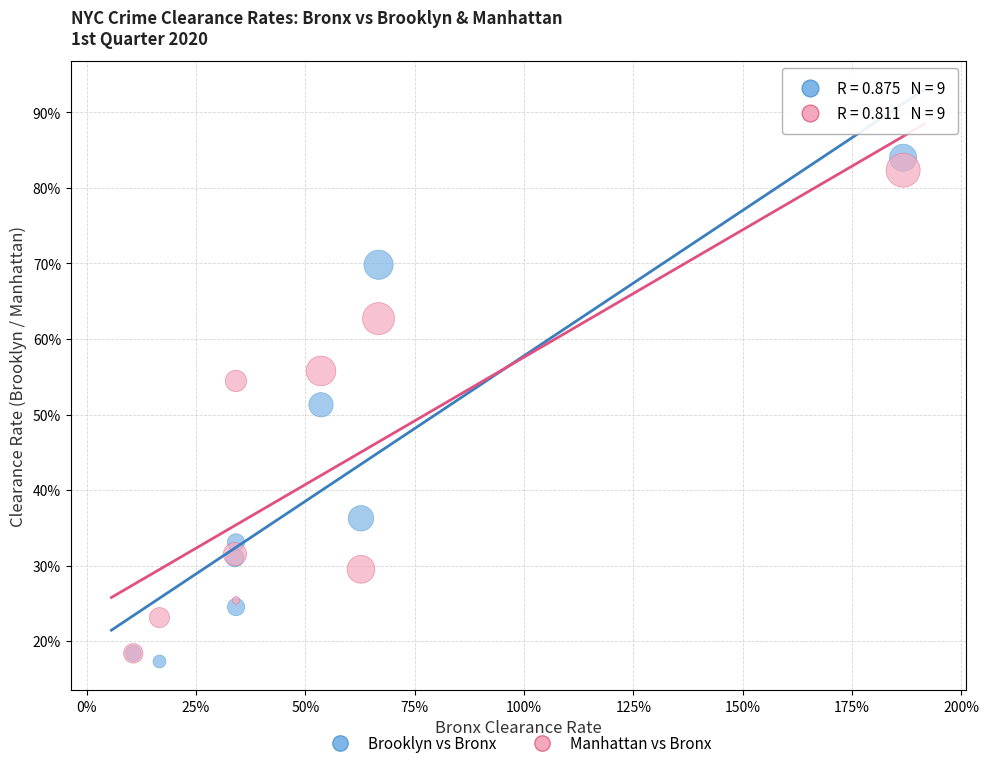

What are all the series names shown in the legend?

Brooklyn vs Bronx, Manhattan vs Bronx